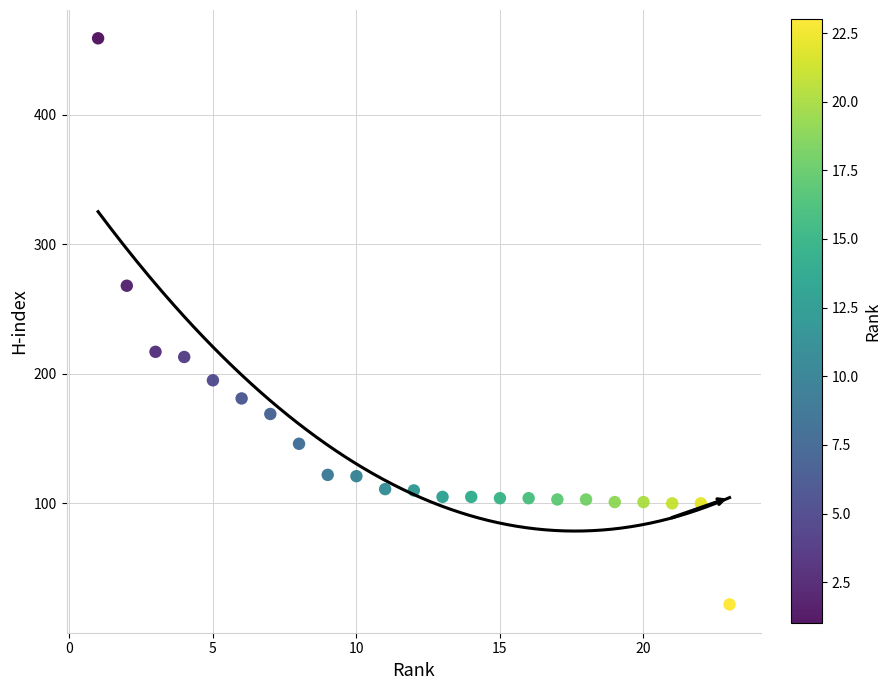

What is the range of Y values (max minus min)?

437